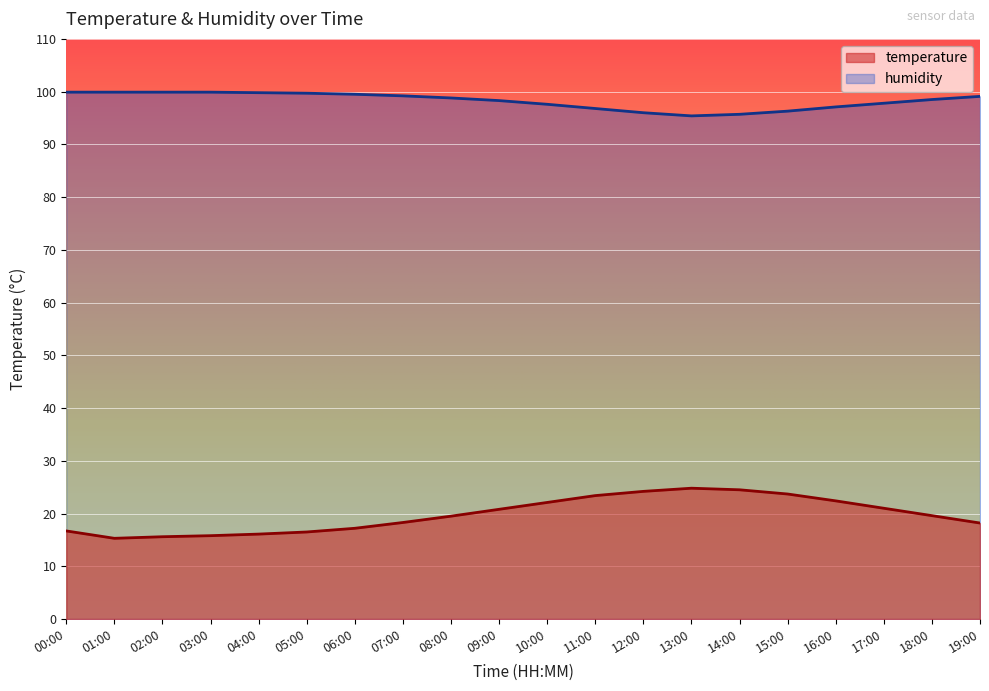

The humidity series shows 140.8 at 12:00. True or false?

False